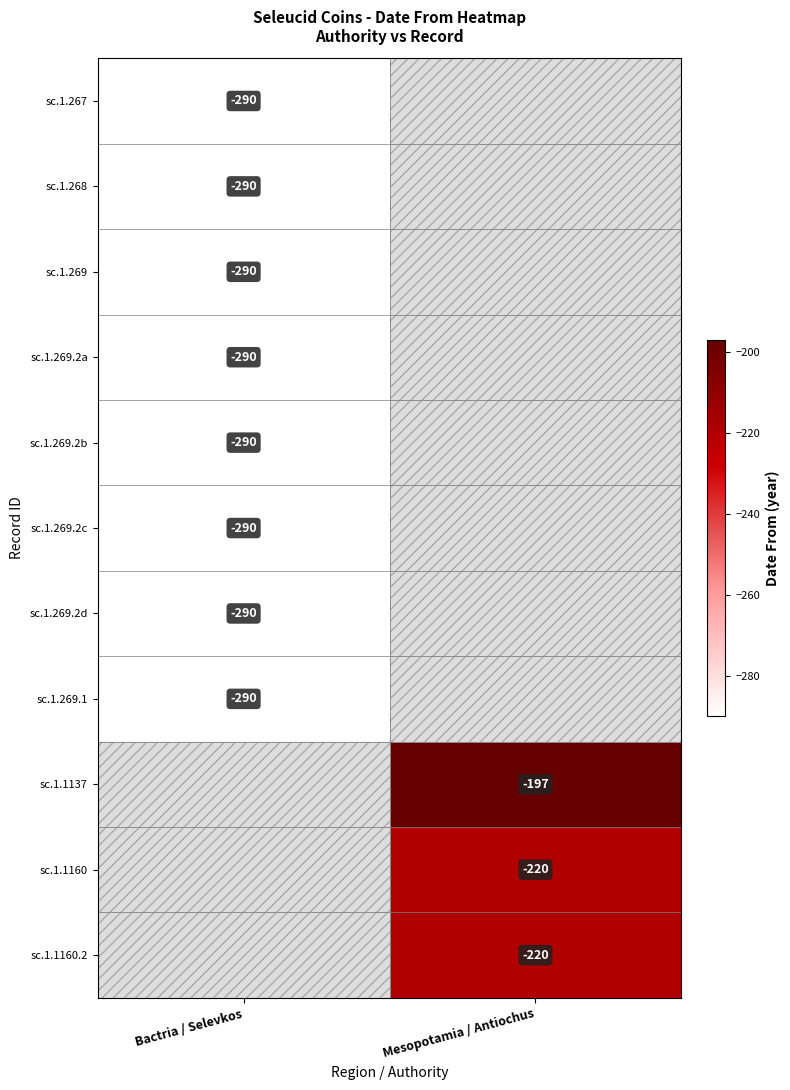

The value of sc.1.269.2a at Bactria / Selevkos is -290. True or false?

True